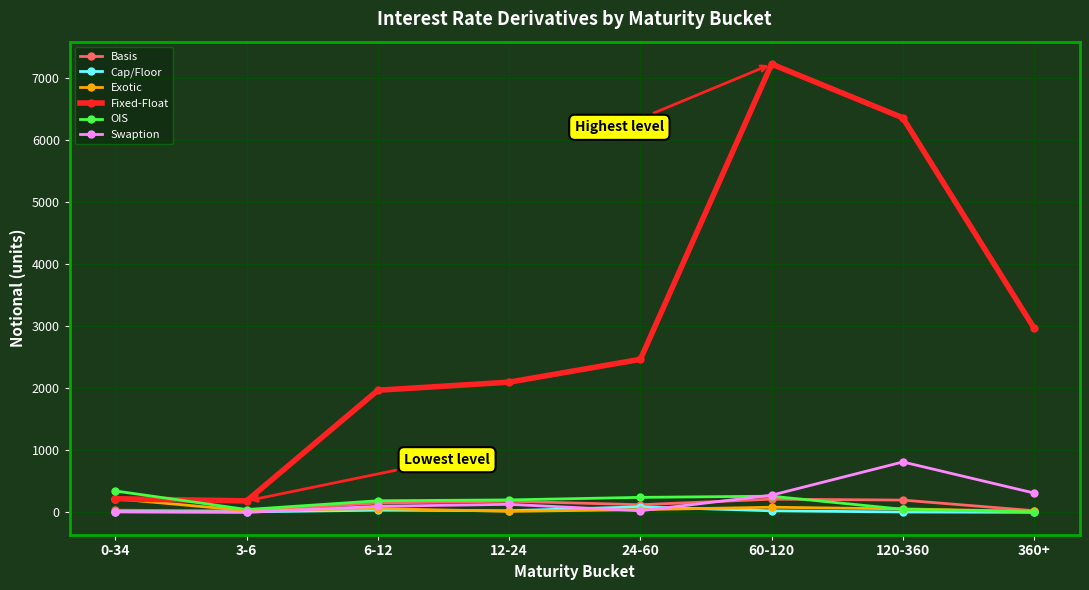

True or false: Basis has more than 0 interior local peaks.

True